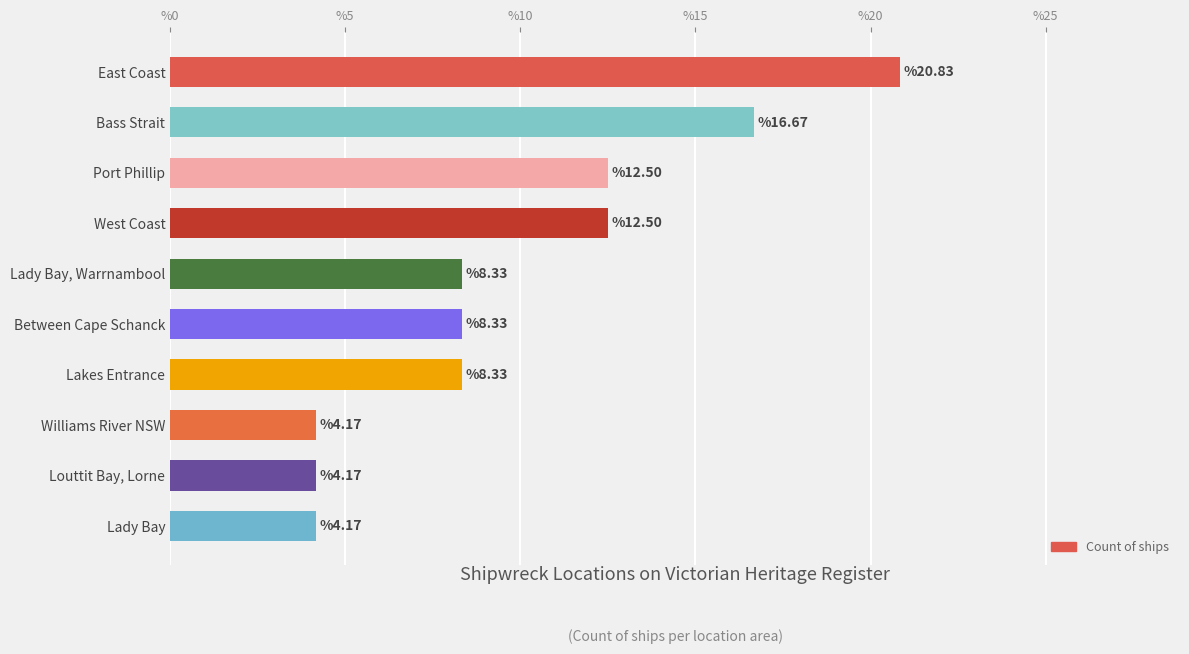

What is the label of the 6th bar from the bottom?

Lady Bay, Warrnambool